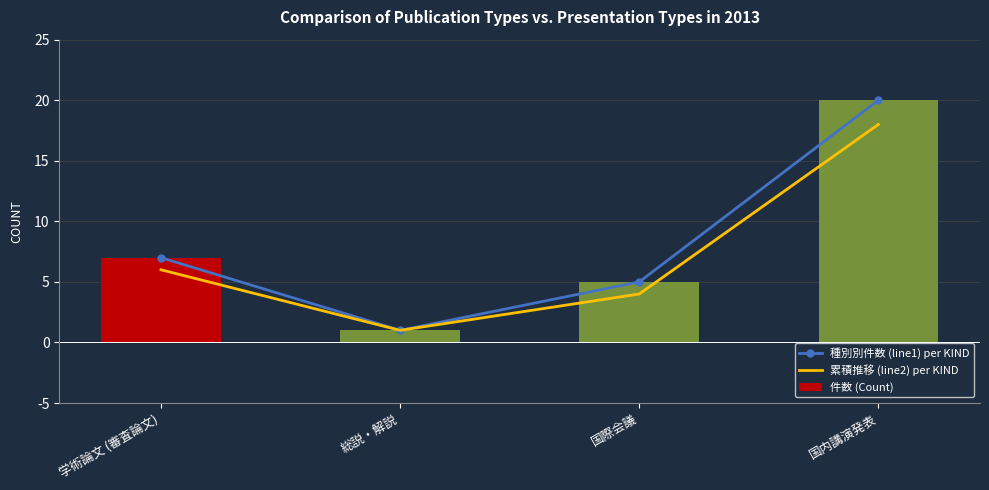

Read the 累積推移 (line2) per KIND value at 国内講演発表.

18